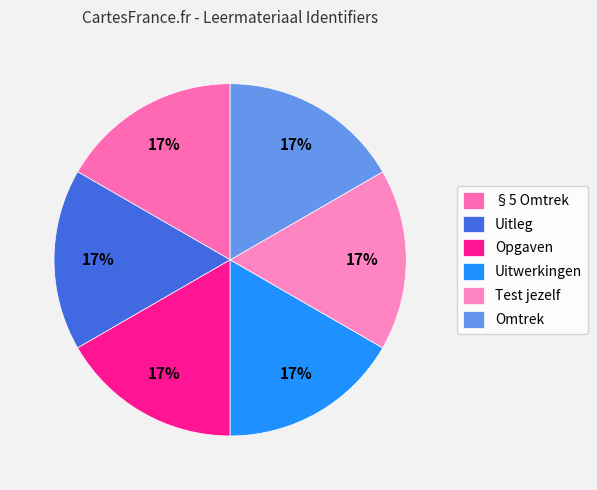

What percentage is NOT represented by §5 Omtrek?

83.3%